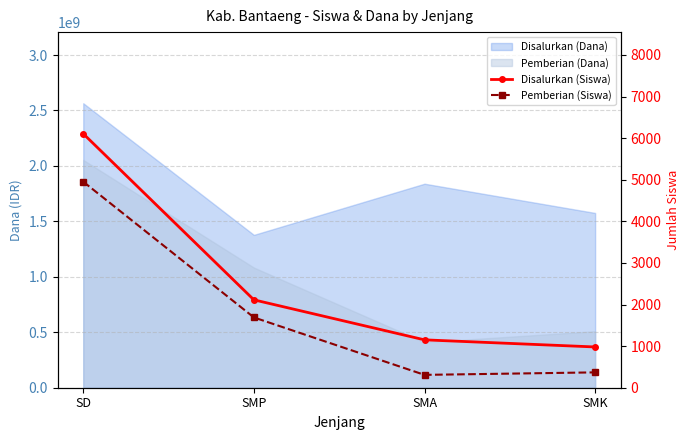

What is the difference between the maximum and minimum values in the Pemberian (Siswa) series?

4644